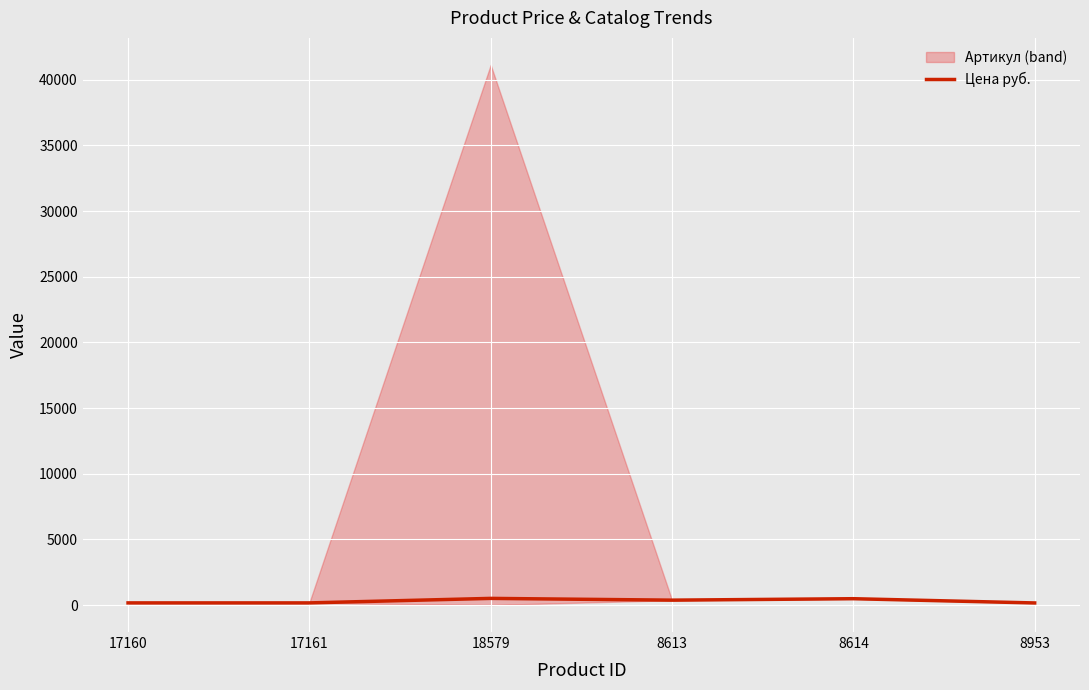

What value does the data have at 8614, to the nearest 10?

480